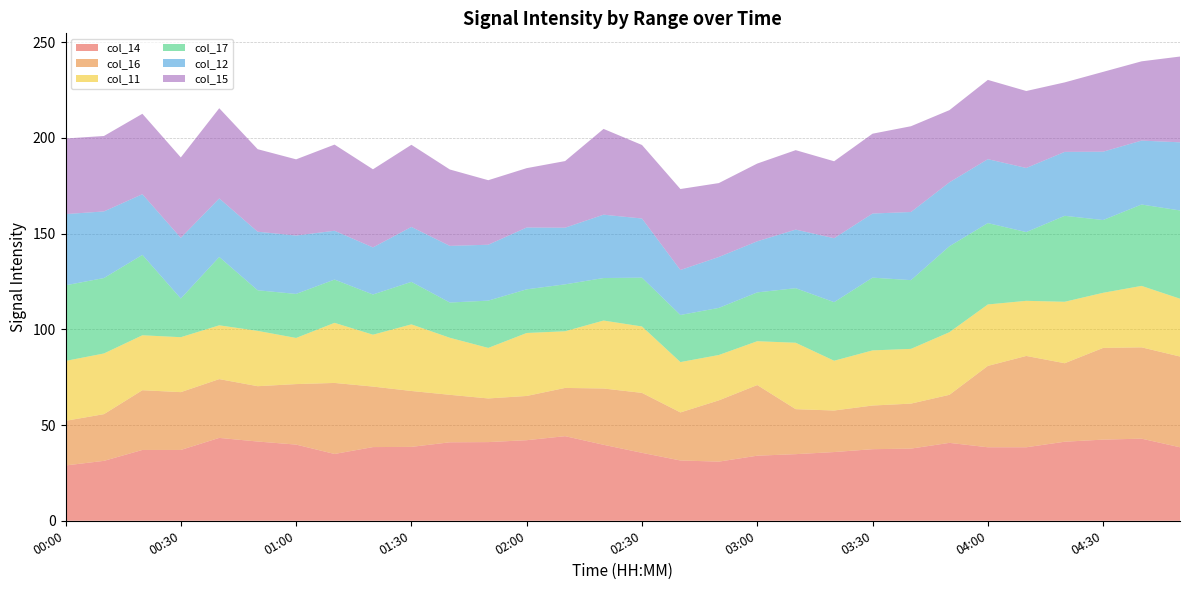

Reading right to left, list all the values displayed in this chart.

col_14: 38.4	42.9	42.4	41.3	38.4	38.4	40.7	37.7	37.4	35.9	34.8	34.0	30.9	31.5	35.5	39.7	44.2	42.1	41.1	41.0	38.6	38.5	34.9	39.8	41.4	43.3	37.0	37.0	31.3	28.9
col_16: 47.4	47.7	47.9	41.0	47.7	42.5	25.1	23.5	22.8	21.7	23.5	36.9	32.0	25.1	31.3	29.4	25.2	23.1	22.8	24.8	29.2	31.6	37.1	31.6	28.9	30.7	30.2	31.2	24.4	23.3
col_11: 30.2	32.1	28.8	32.1	28.8	32.1	32.7	28.6	28.8	26.0	34.7	22.9	23.7	26.3	34.7	35.5	29.6	32.9	26.4	29.8	34.8	27.1	31.4	24.1	28.9	28.1	28.7	28.7	31.7	31.3
col_17: 46.1	42.5	38.0	44.9	35.9	42.5	44.9	35.9	38.0	30.6	28.5	25.5	24.6	24.6	25.5	22.2	24.5	22.8	24.7	18.4	22.2	21.0	22.6	23.0	21.2	35.7	20.2	42.0	39.4	39.5
col_12: 35.6	33.4	35.7	33.4	33.5	33.4	33.4	35.6	33.5	33.4	30.6	26.7	26.6	23.5	30.9	33.1	29.6	32.3	29.2	29.6	28.7	24.6	25.5	30.5	30.6	30.6	31.7	31.7	34.8	37.2
col_15: 44.8	41.4	41.7	36.3	40.2	41.4	37.7	44.8	41.7	40.2	41.5	40.6	38.6	42.3	38.4	44.8	34.8	31.0	33.7	39.9	42.9	40.8	45.0	39.8	43.1	47.1	42.0	42.0	39.4	39.5